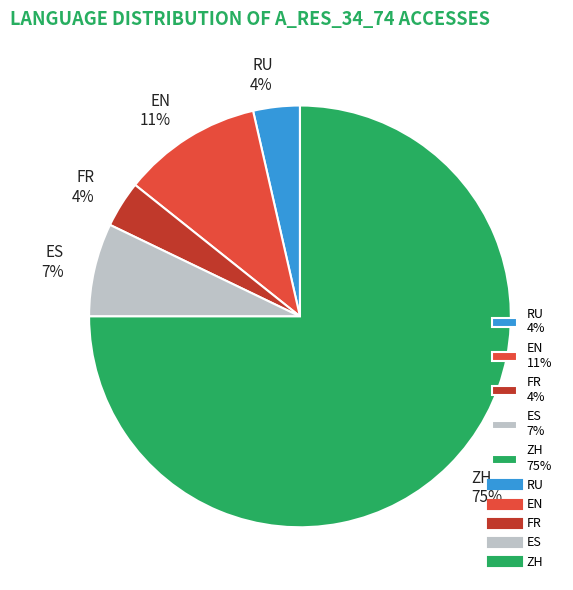

Which slice is the largest?

ZH 75%